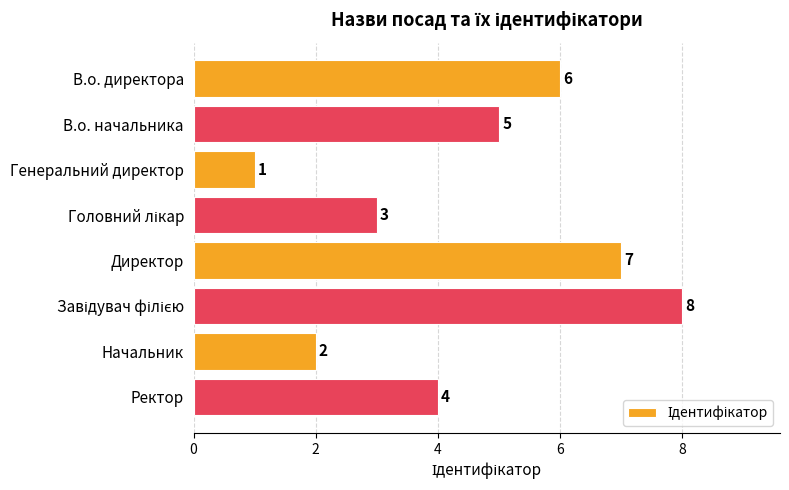

Which category has the lowest value across all series?

Генеральний директор